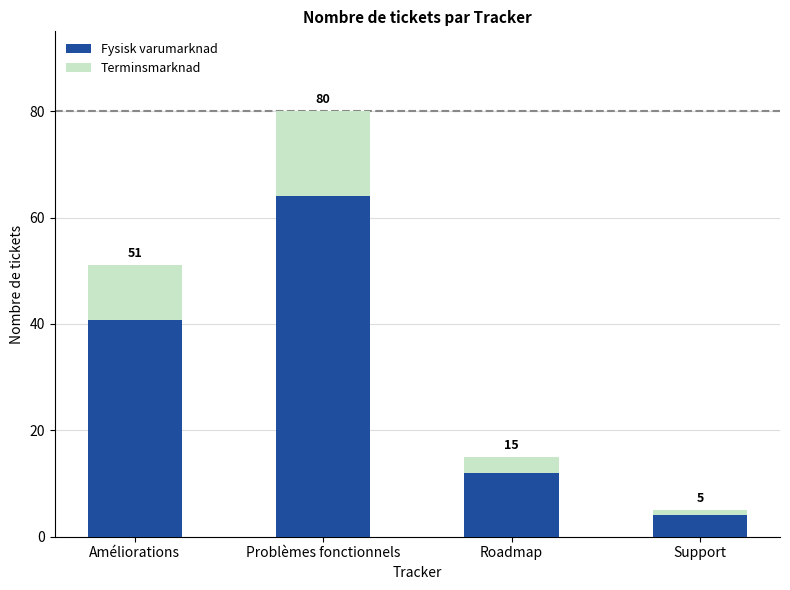

What are all the series names shown in the legend?

Fysisk varumarknad, Terminsmarknad